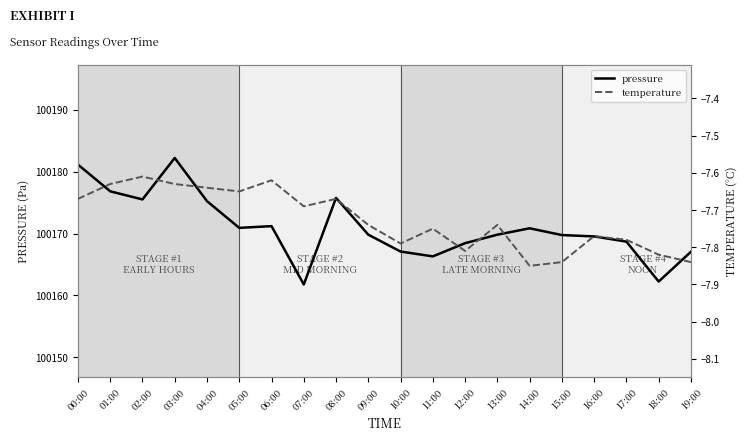

What is the spread (max minus min) of values at 10:00?

100174.9